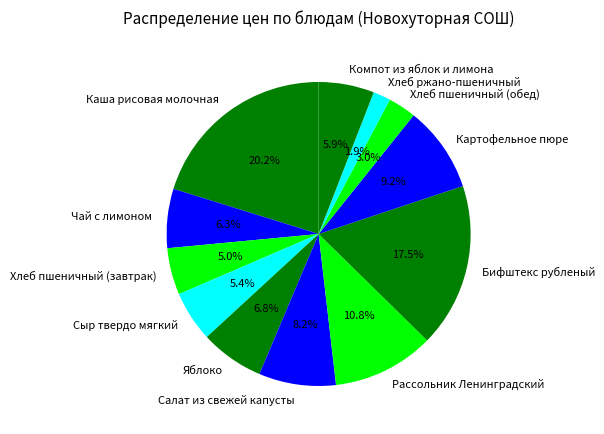

Which slice is the largest?

Каша рисовая молочная